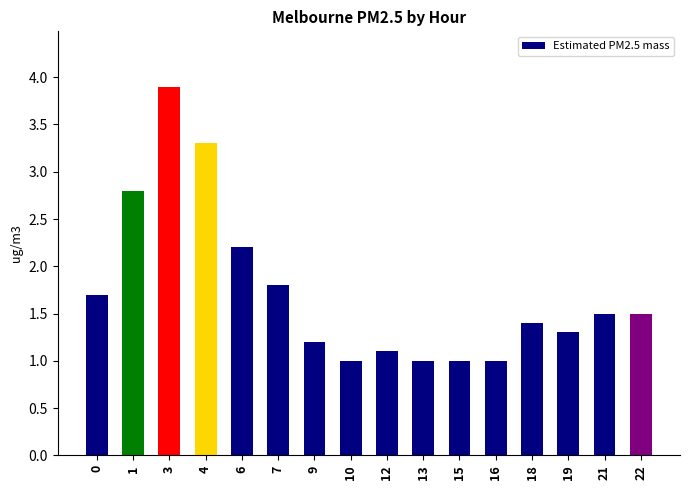

Between 6 and 7, which is larger?

6